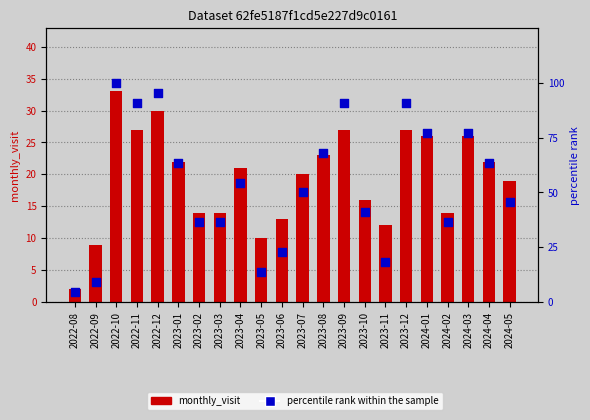

Is the value of monthly_visit at 2023-07 greater than the value of percentile rank within the sample at 2023-01?

No